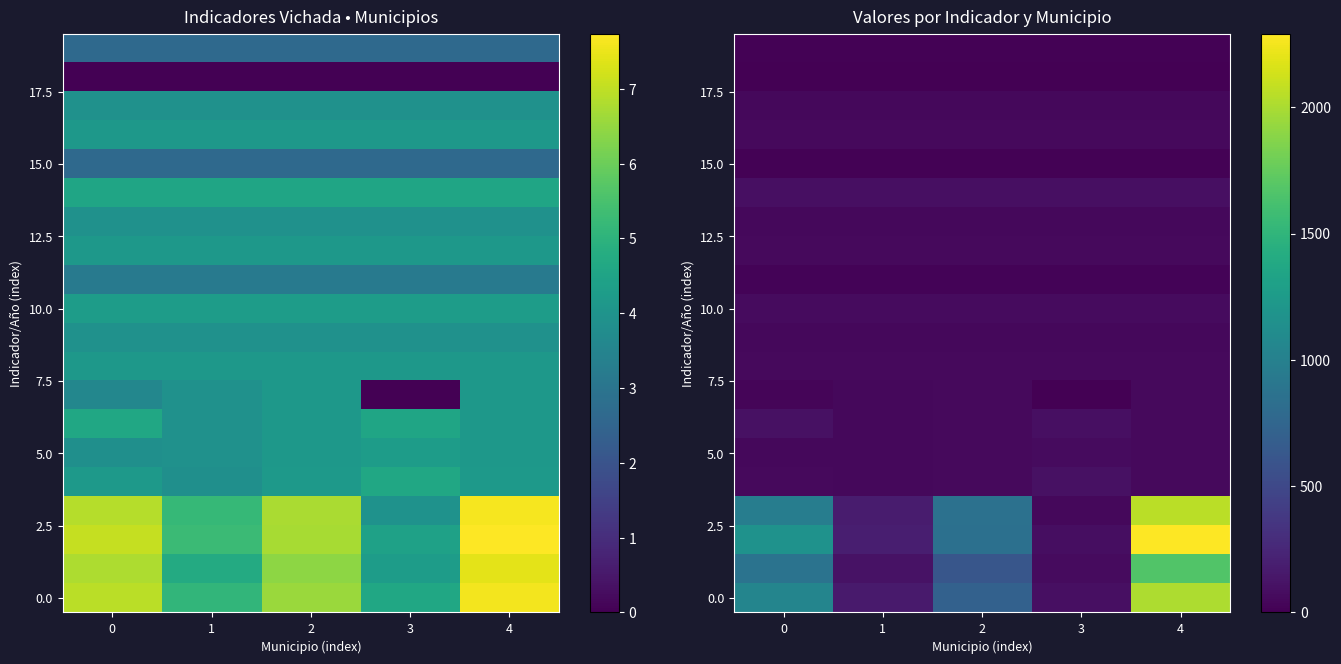

What is the difference between the highest and lowest values at 0?

1171.0